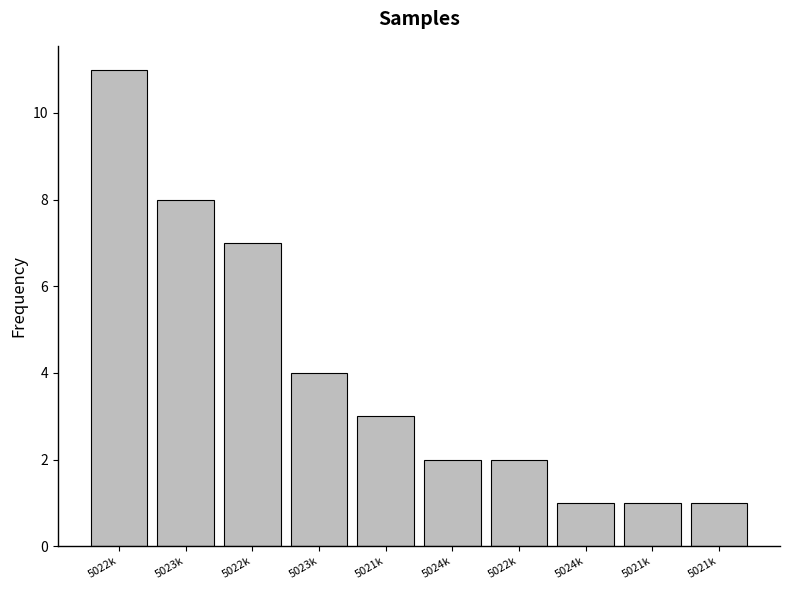

How many distinct data groups are displayed?

1